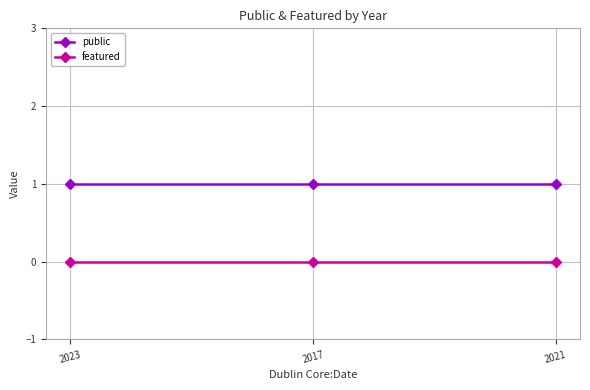

Reading left to right, list all the values displayed in this chart.

public: 1	1	1
featured: 0	0	0